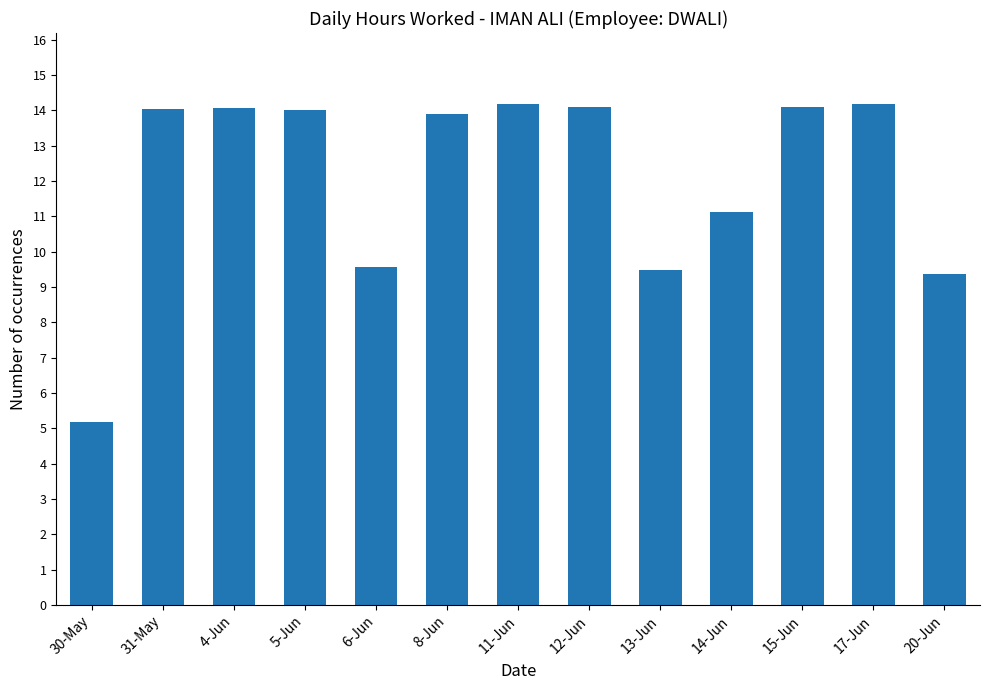

What is the label of the 1st bar from the left?

30-May